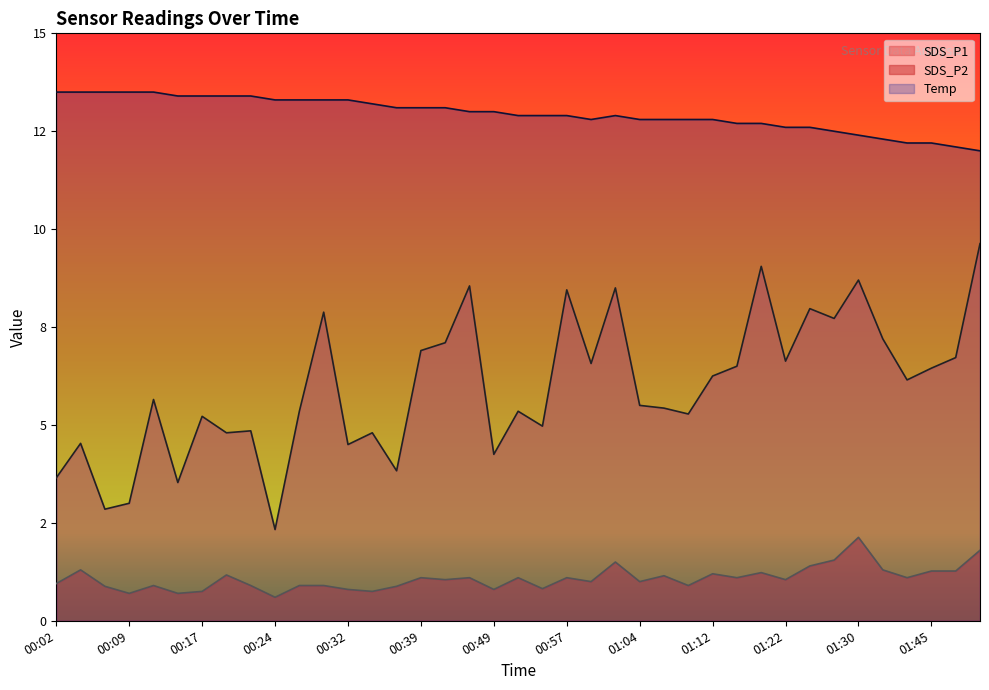

Which label corresponds to the largest value in the chart?

00:02